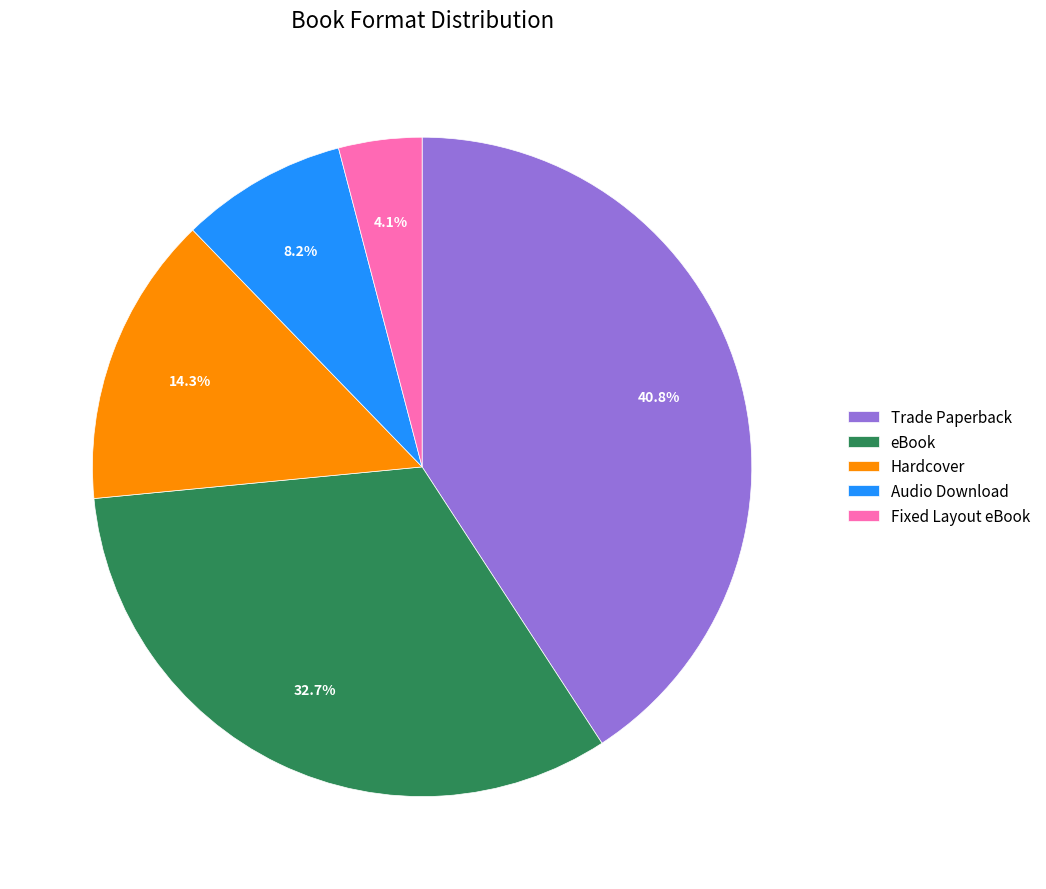

Between Audio Download and Trade Paperback, which is larger?

Trade Paperback